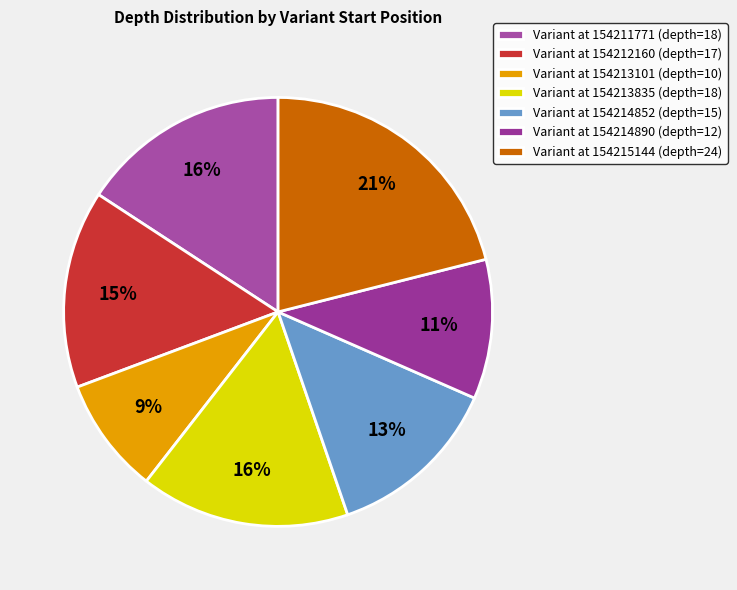

How many slices are in this pie chart?

7